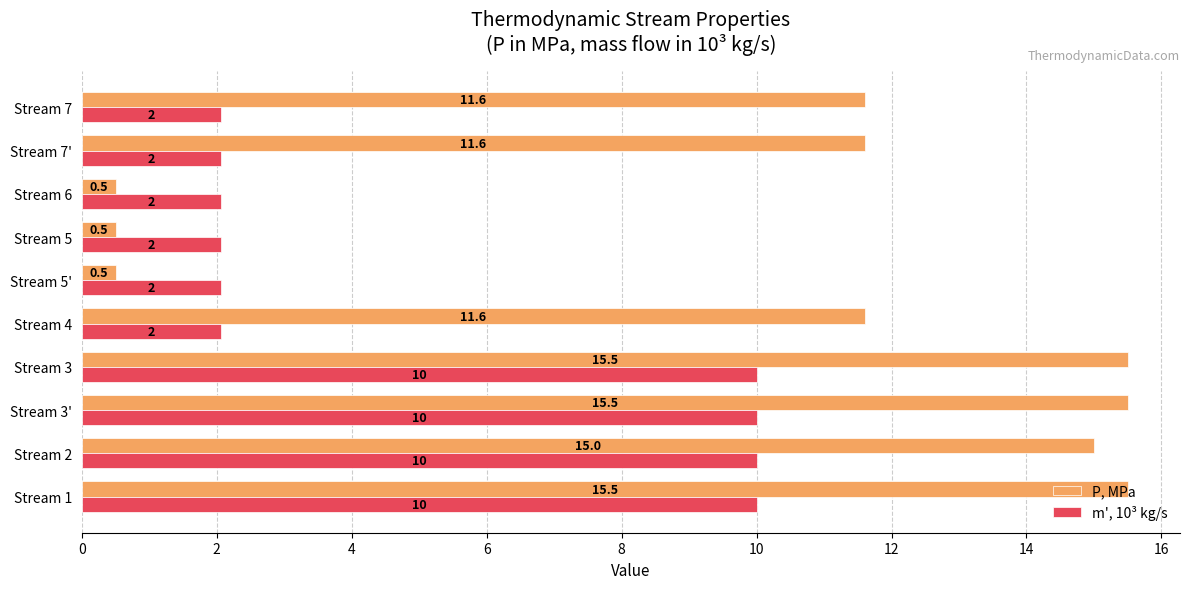

Which series changed the most between Stream 5 and Stream 7'?

P, MPa